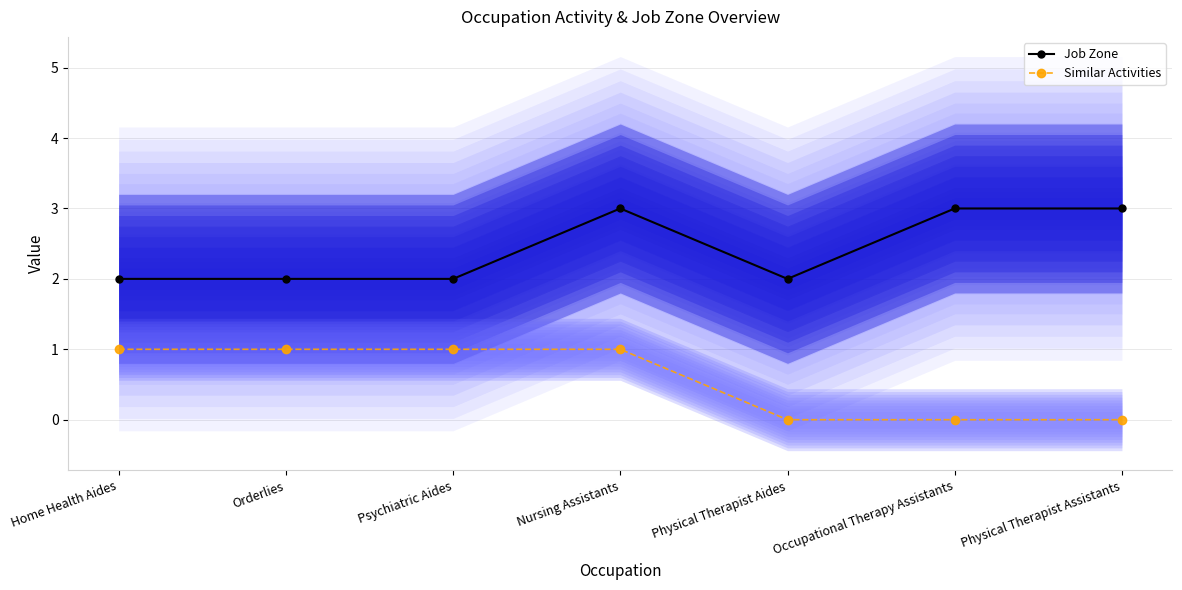

The value of Job Zone at Nursing Assistants is 5. True or false?

False